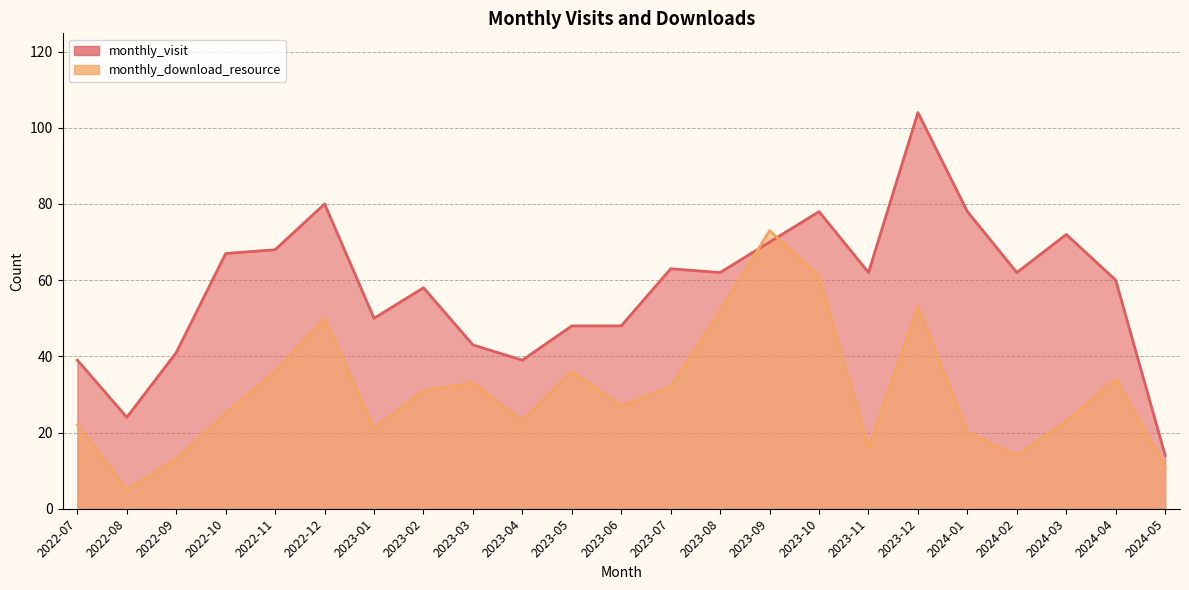

Reading right to left, extract all data points from this chart.

monthly_visit: 14	60	72	62	78	104	62	78	70	62	63	48	48	39	43	58	50	80	68	67	41	24	39
monthly_download_resource: 11	34	23	14	20	53	16	61	73	52	32	27	36	23	33	31	21	50	36	25	13	5	22